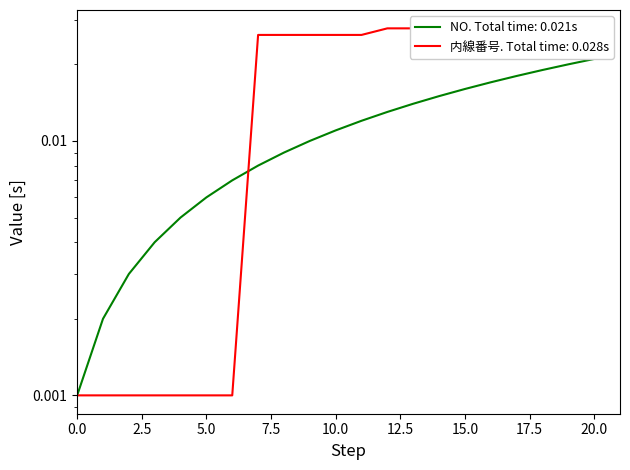

The NO series shows 0.0 at 5. True or false?

False